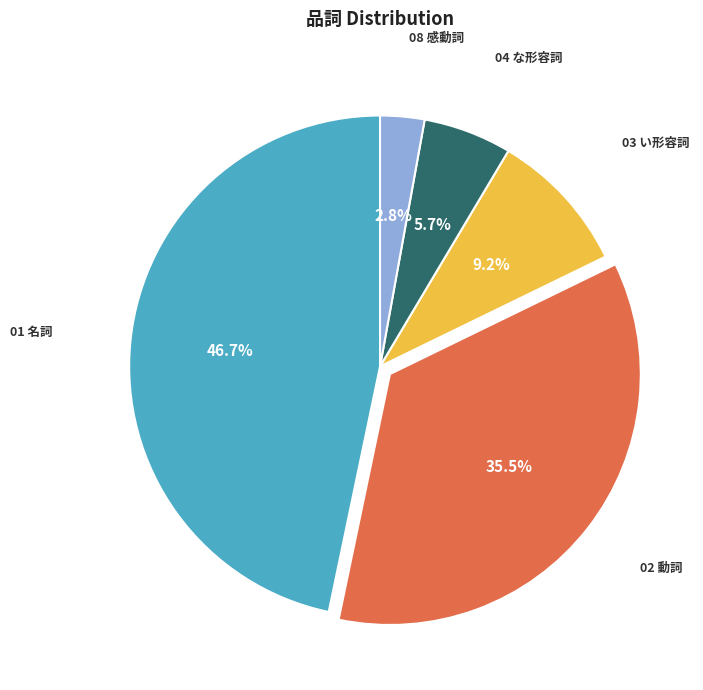

Count the number of slices in the pie.

5